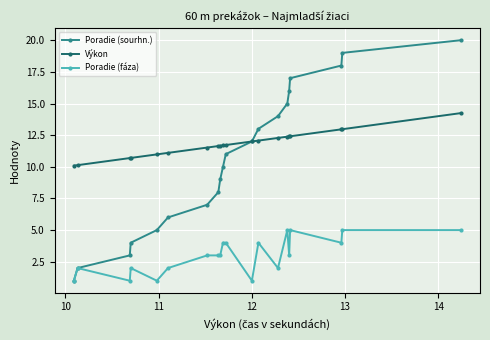

True or false: Poradie (fáza) and Výkon cross at least once.

False